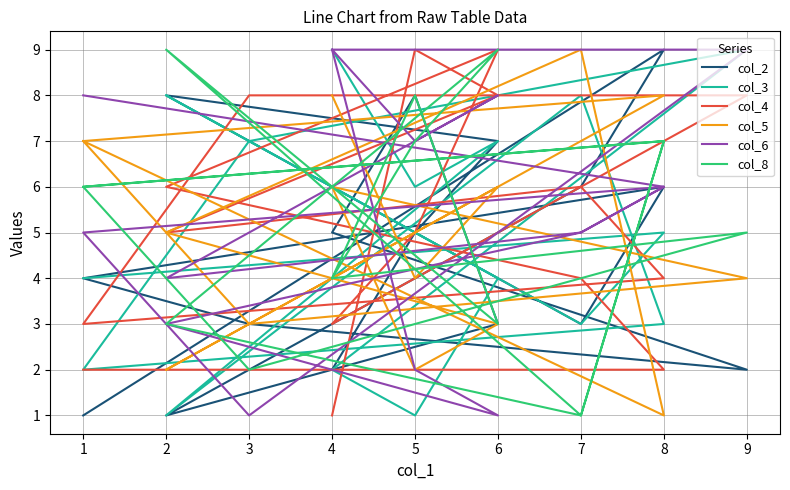

What is the maximum value for col_2?

9